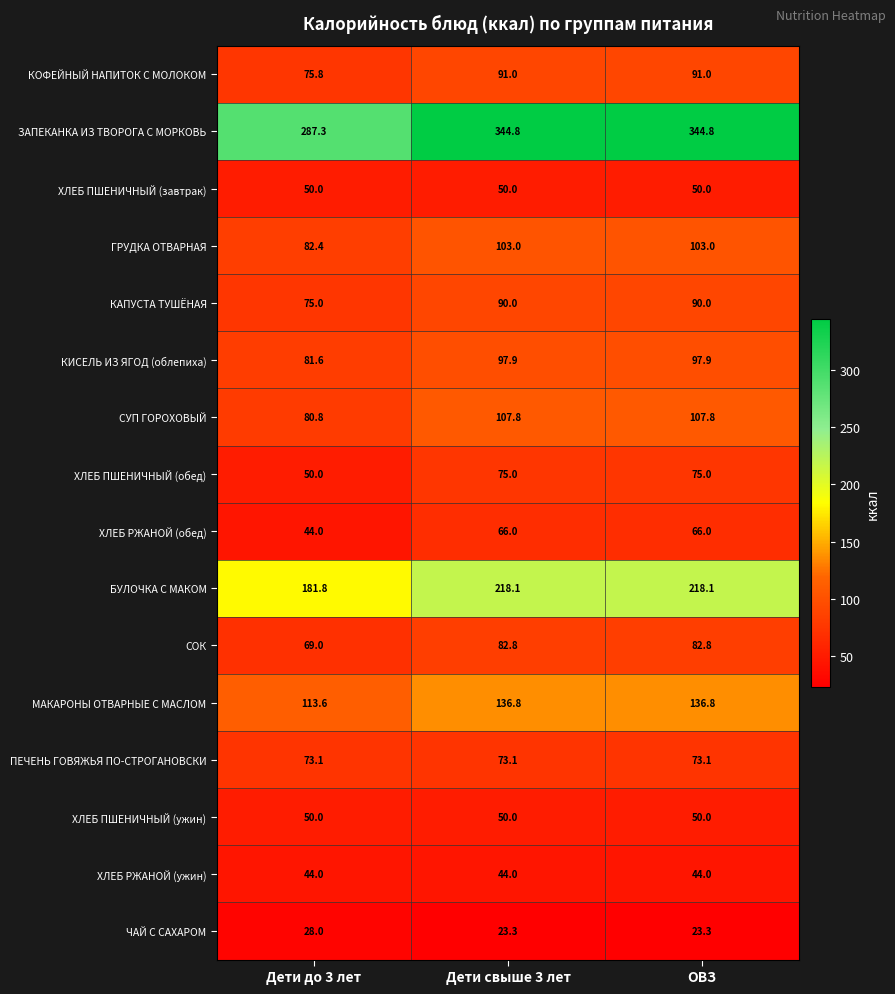

Is it true that БУЛОЧКА С МАКОМ equals 218.1 at ОВЗ?

True